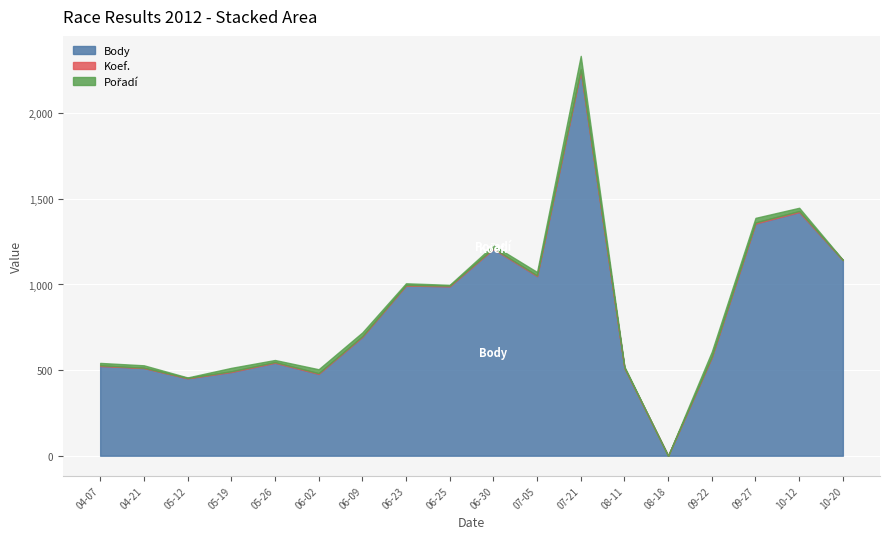

In Pořadí, how many points are lower than both neighbors (excluding endpoints)?

4